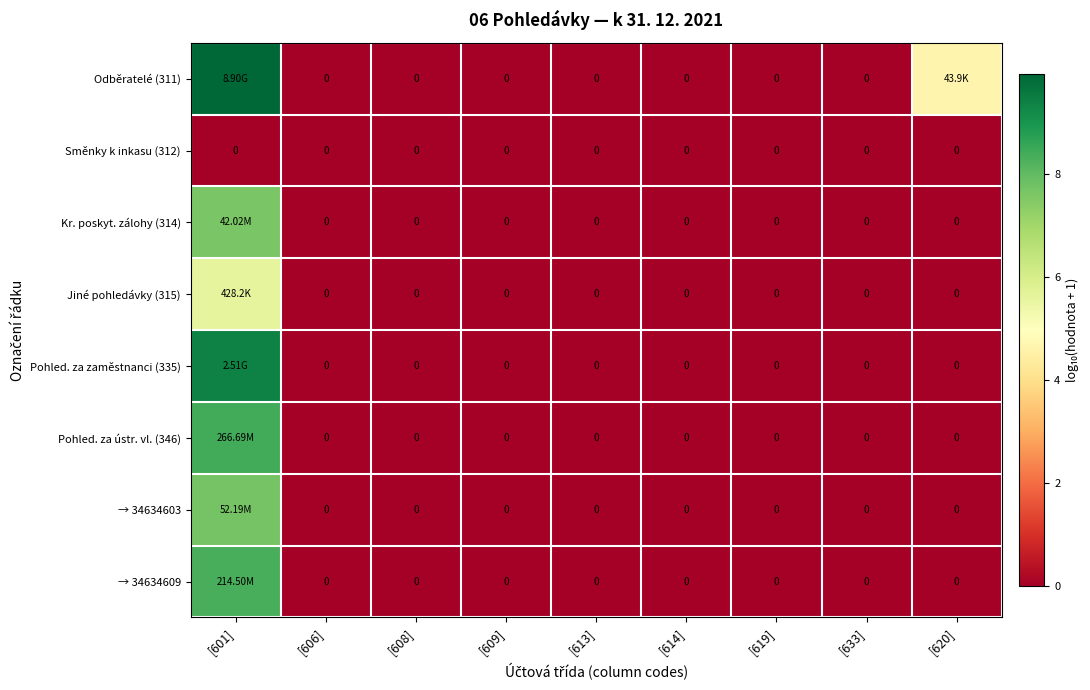

At how many categories does at least one series exceed 9?

1